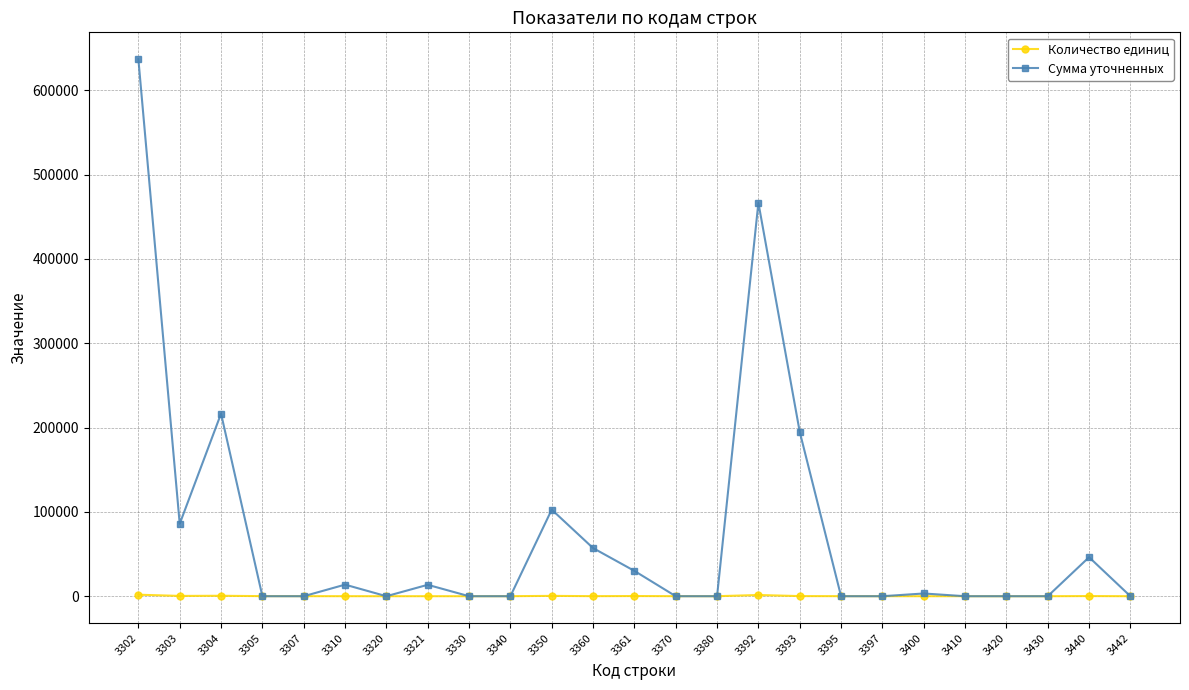

Which series has the largest range (max minus min)?

Сумма уточненных